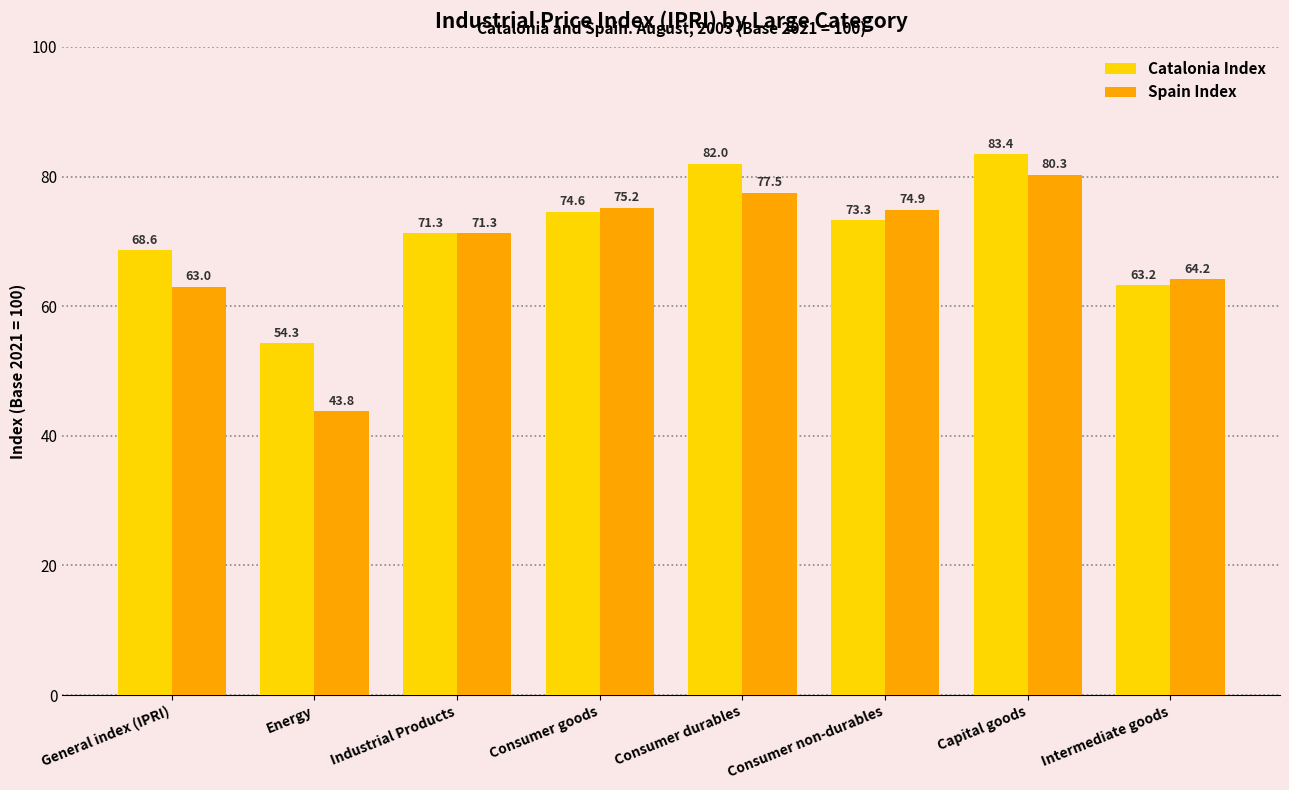

How many values in the Catalonia Index series exceed 73?

4